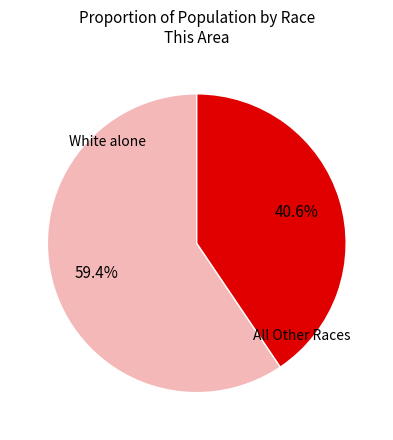

Is there any slice that represents more than half of the pie?

Yes